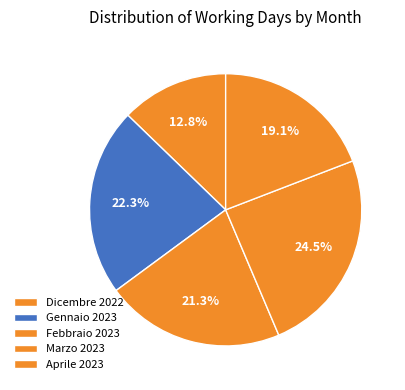

The Marzo 2023 slice represents 24% of the pie. True or false?

True